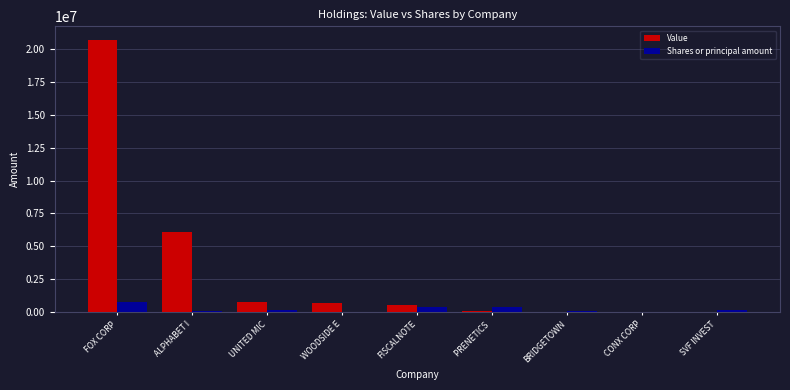

Which category has the highest value in the Shares or principal amount series?

FOX CORP